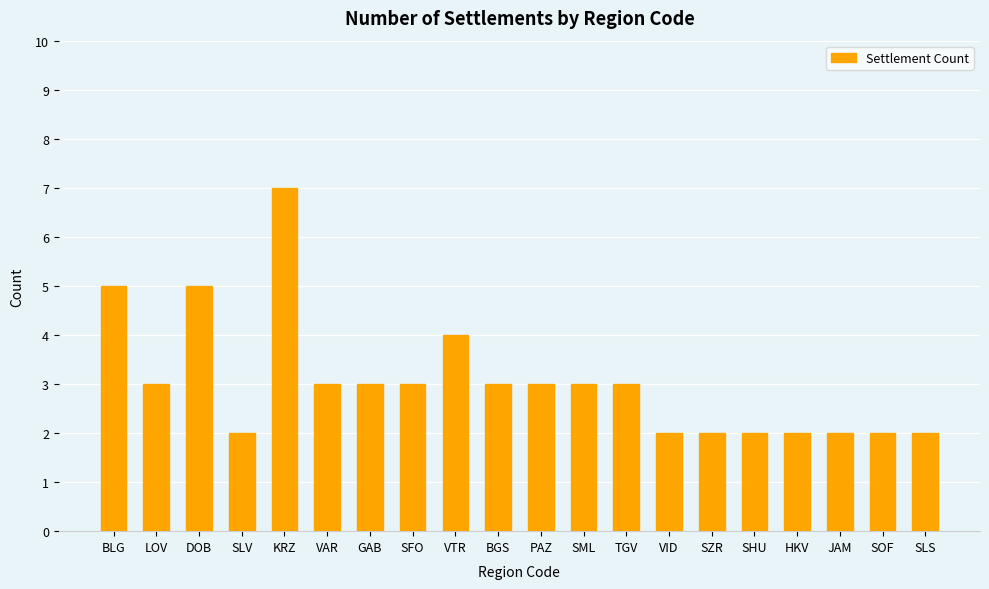

Between VTR and GAB, which is larger?

VTR